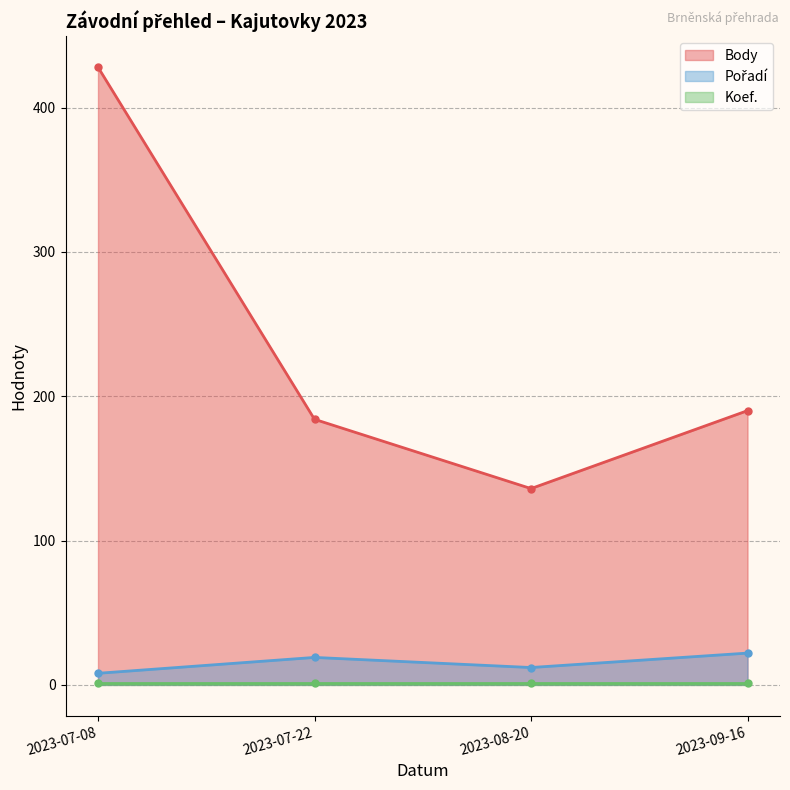

Where is Pořadí nearest to the value 15?

2023-08-20